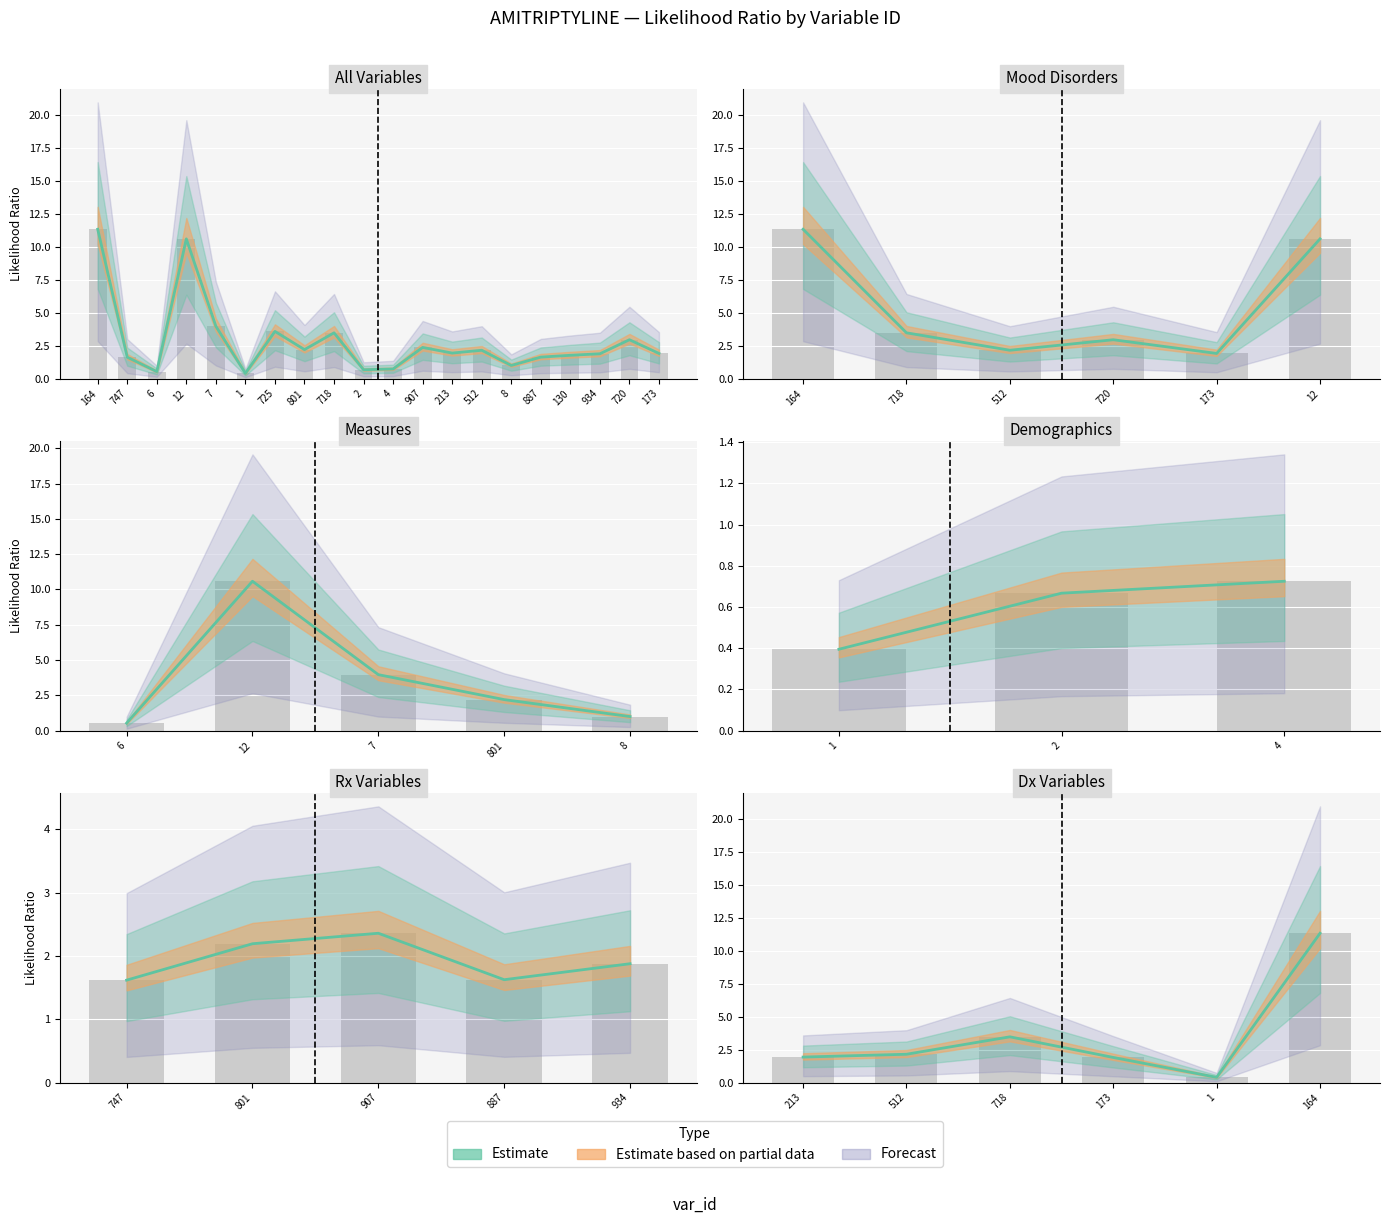

Reading left to right, transcribe all the data shown in this chart.

164=11.3	747=1.6	6=0.5	12=10.6	7=4.0	1=0.4	725=3.6	801=2.2	718=3.5	2=0.7	4=0.7	907=2.4	213=1.9	512=2.1	8=1.0	887=1.6	130=1.8	934=1.9	720=2.9	173=1.9